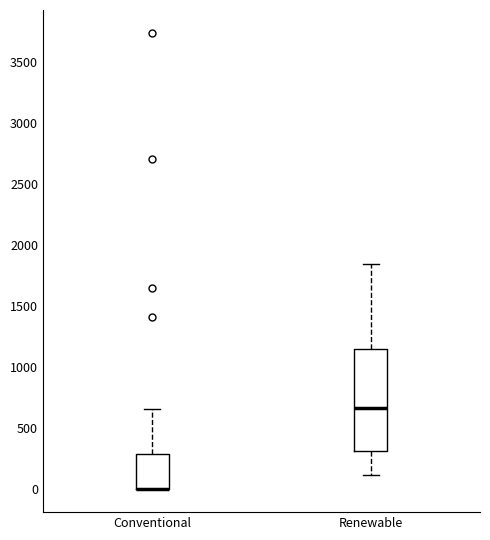

Reading left to right, transcribe this box plot: for each box, give where its median line is, the range the box spans, and where its two whiskers end, as read against the y-axis. The values are not printed on the chart, so give them approximately, as read against the axis.

Conventional: median 0 (drawn on the box's lower edge), box 0 to 300, whiskers 0 to 650
Renewable: median 650, box 300 to 1150, whiskers 100 to 1850